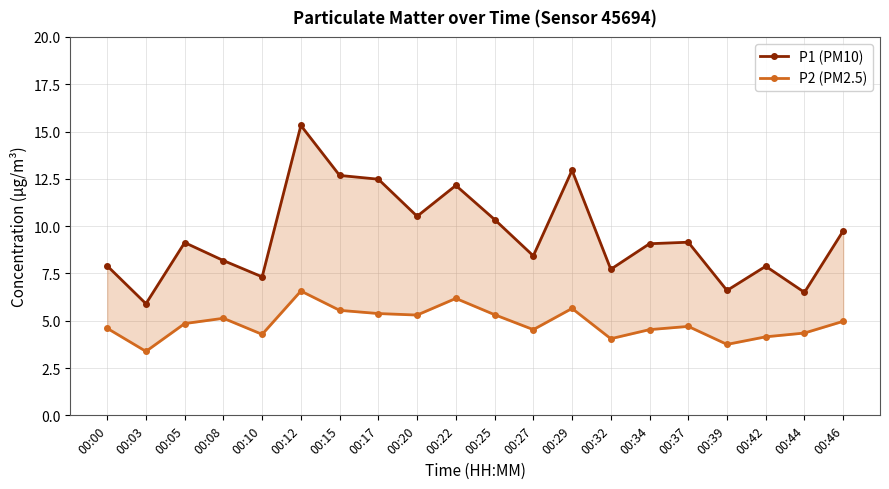

At which label does P2 (PM2.5) first exceed 4?

00:00